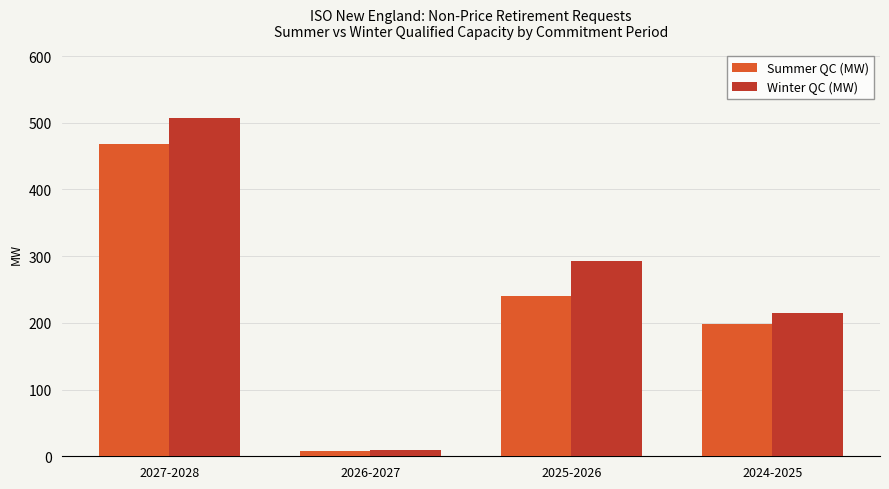

What is the greatest value displayed?

507.5